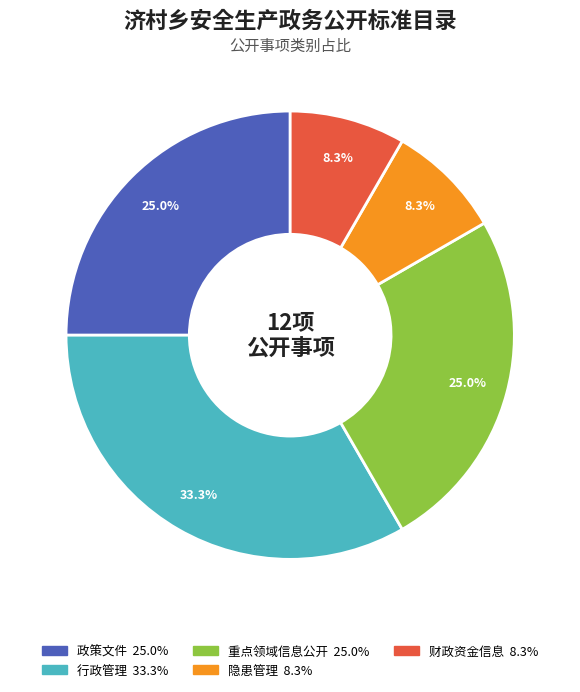

To the nearest percent, what portion does 行政管理 represent?

33%